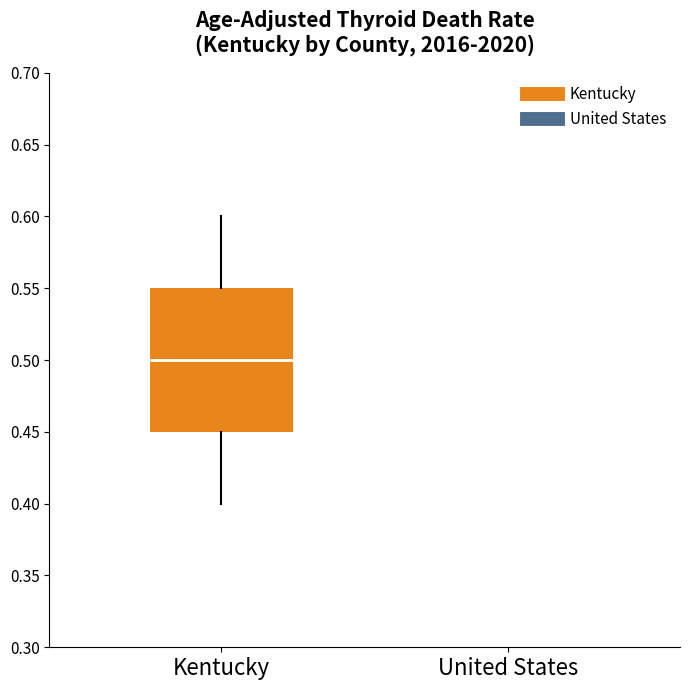

Where is the lower edge of the box for Kentucky on the y-axis? The values are not printed on the chart, so give them approximately, as read against the axis.

0.45